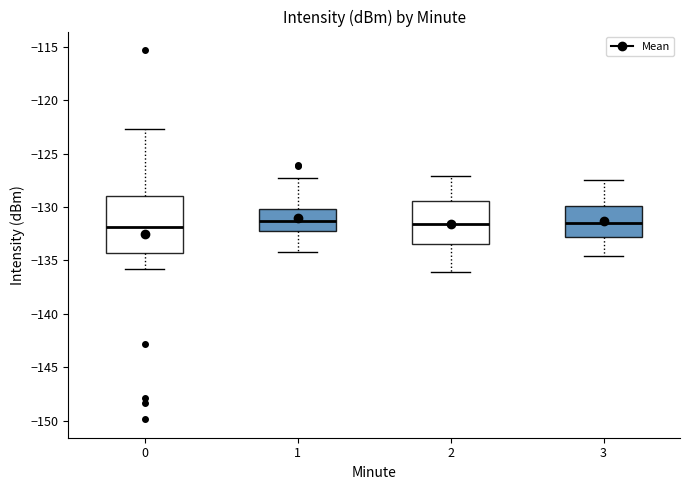

Comparing the boxes themselves (not the whiskers), which one is the tallest?

0